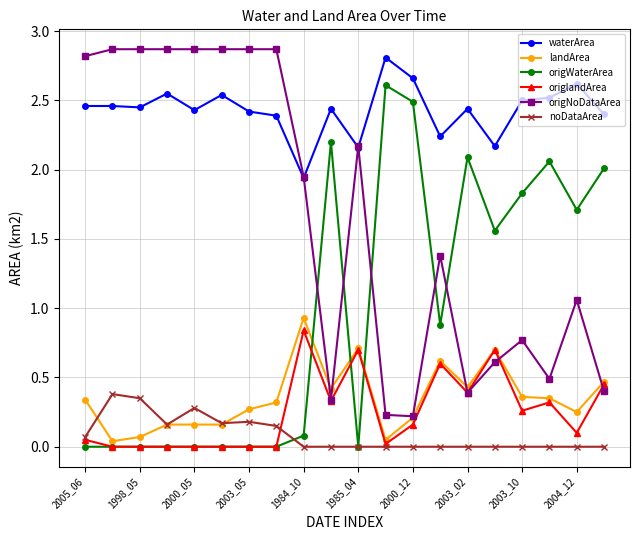

What is the value of the origlandArea point at the 16th from the left?

0.7